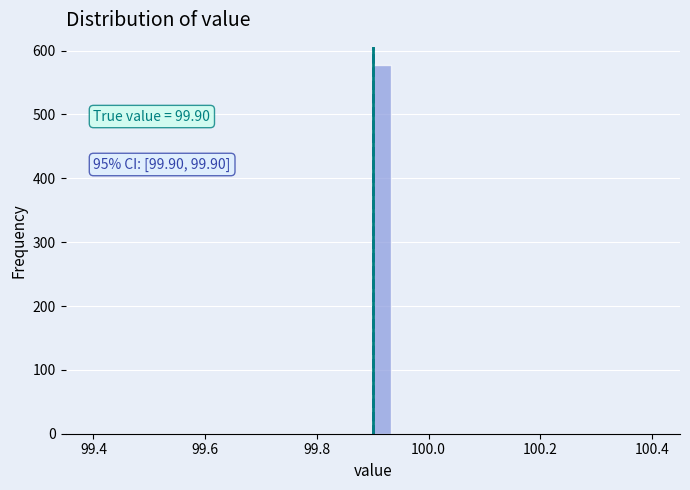

Around what value on the x-axis is the tallest bar? Give the approximate position of its centre, as read against the axis.

99.92